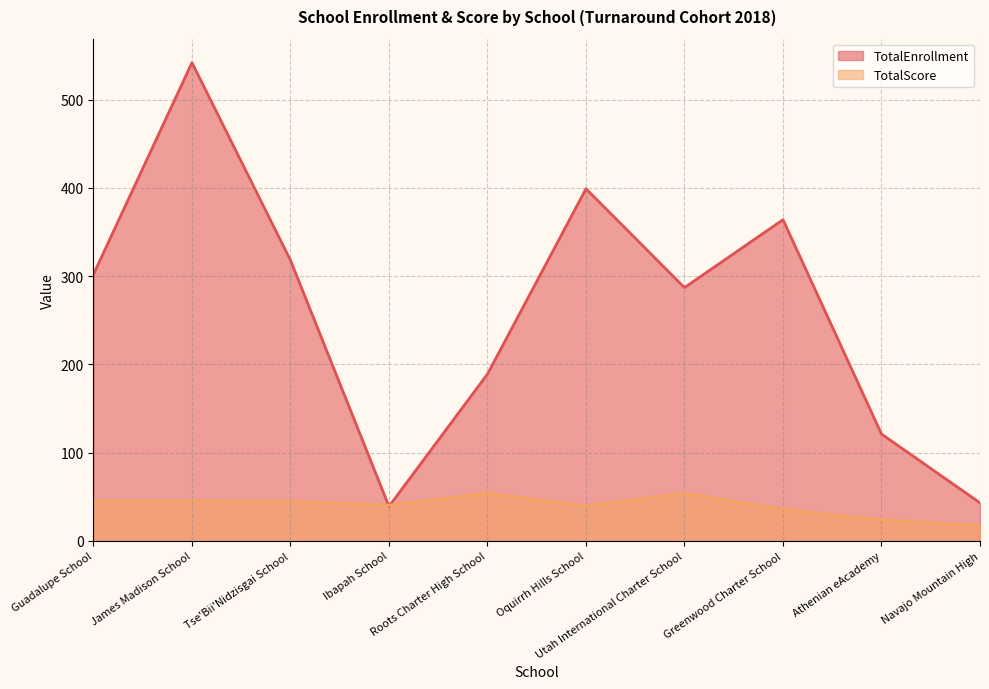

Where is the first local maximum for TotalEnrollment?

James Madison School